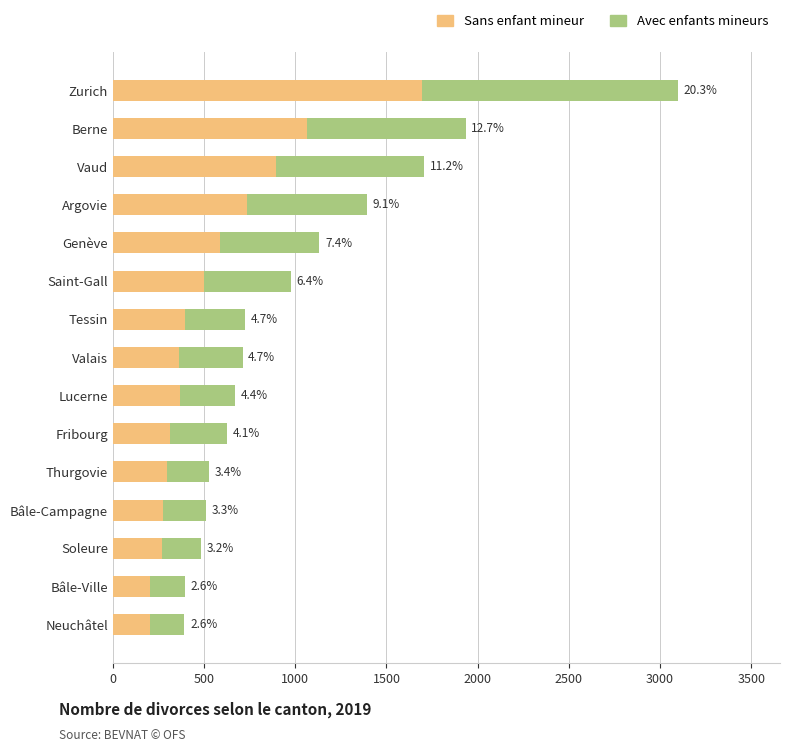

What are all the series names shown in the legend?

Sans enfant mineur, Avec enfants mineurs